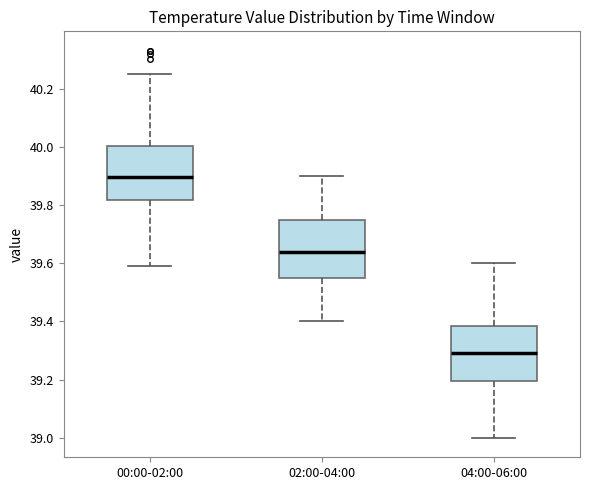

Reading left to right, transcribe this box plot: for each box, give where its median line is, the range the box spans, and where its two whiskers end, as read against the y-axis. The values are not printed on the chart, so give them approximately, as read against the axis.

00:00-02:00: median 39.90, box 39.82 to 40.00, whiskers 39.60 to 40.26
02:00-04:00: median 39.64, box 39.56 to 39.76, whiskers 39.40 to 39.90
04:00-06:00: median 39.30, box 39.20 to 39.38, whiskers 39.00 to 39.60